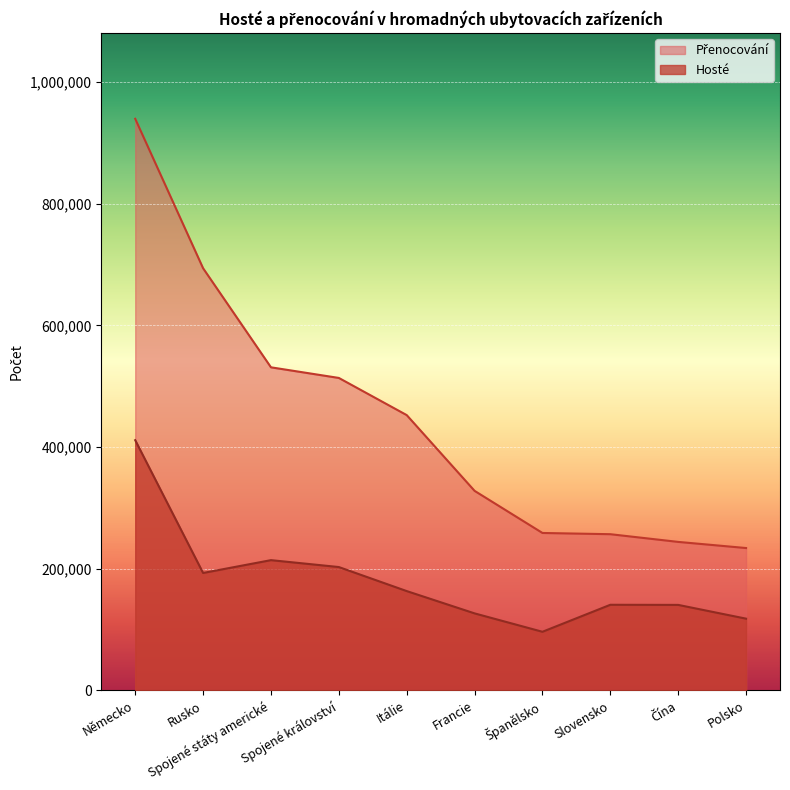

True or false: Hosté and Přenocování cross at least once.

False